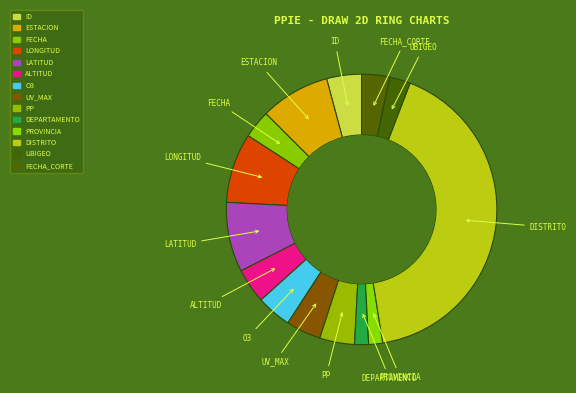

True or false: ID accounts for 19% of the total.

False